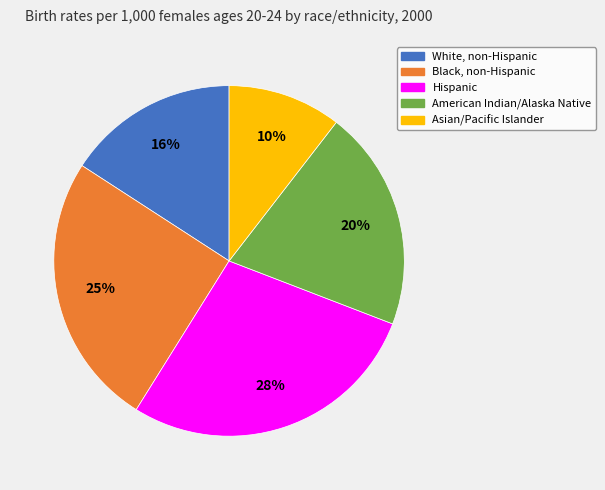

To the nearest percent, what is the difference between the American Indian/Alaska Native and Asian/Pacific Islander slice percentages?

10%